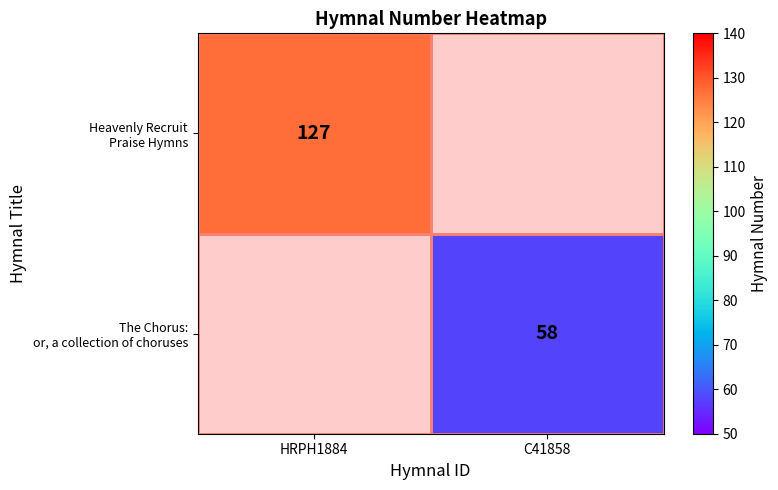

Which series has the widest spread of values?

Heavenly Recruit Praise Hymns